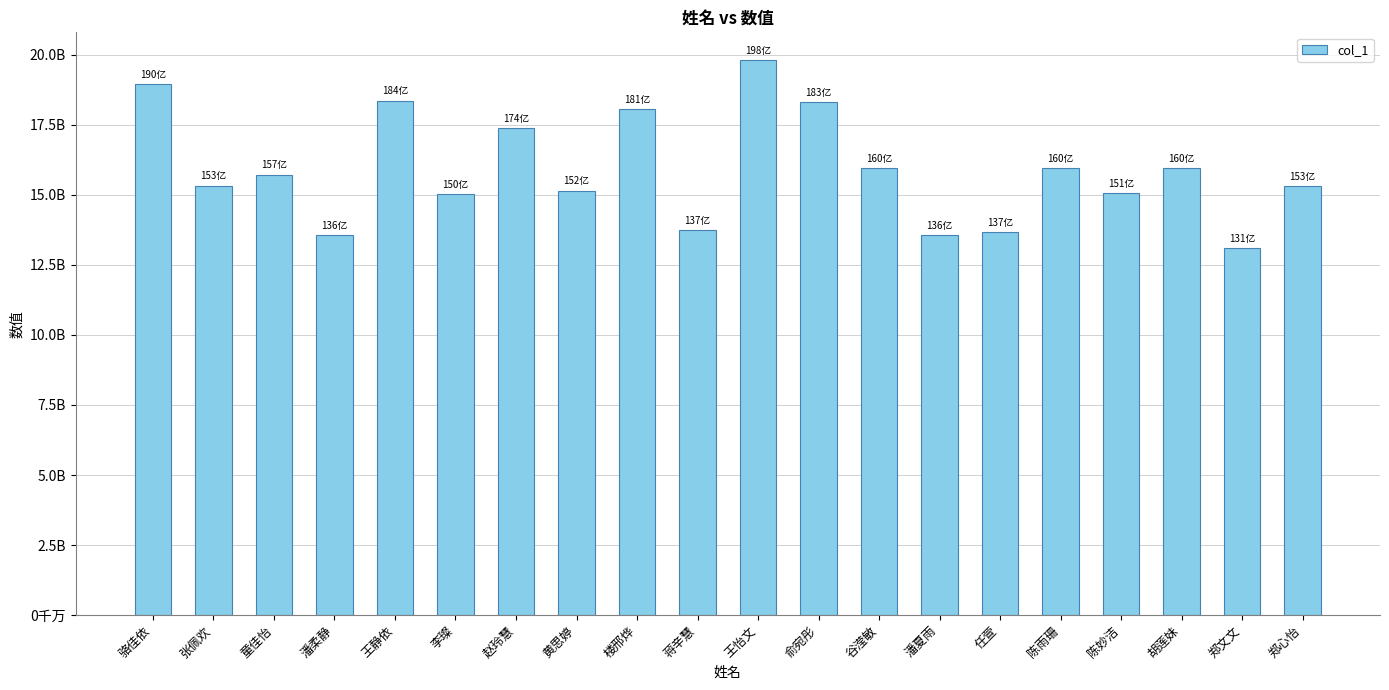

Reading left to right, list all the values displayed in this chart.

18967986335	15336979518	15726803043	13566428166	18367863336	15024615182	17374830612	15157743185	18057122983	13736684221	19817206995	18312925217	15968777917	13567162836	13666867720	15957651610	15067836286	15957412649	13106138238	15325726985